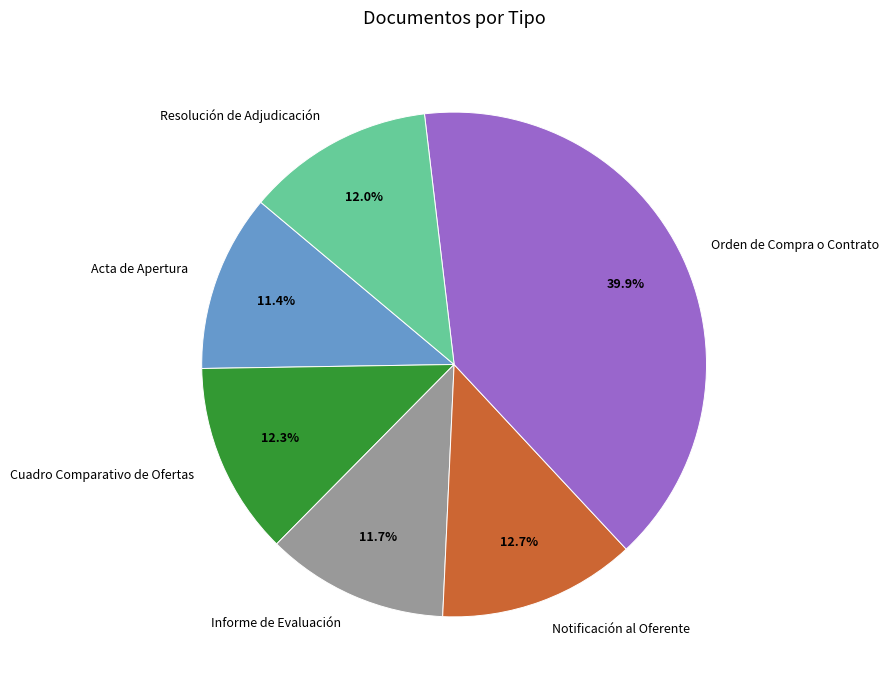

How much of the chart is everything except Cuadro Comparativo de Ofertas?

87.7%